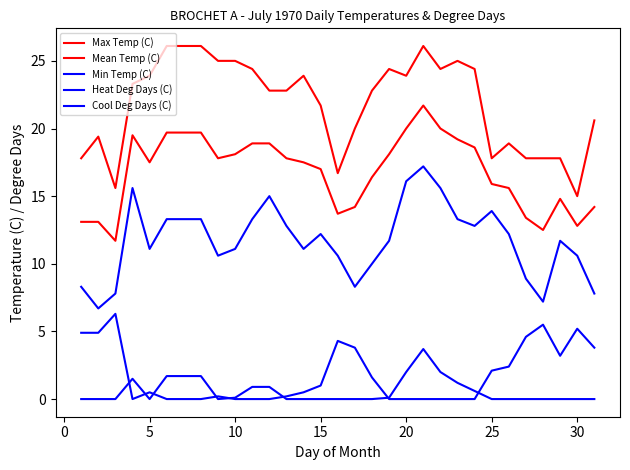

Does the chart display data point markers on the line(s)?

No